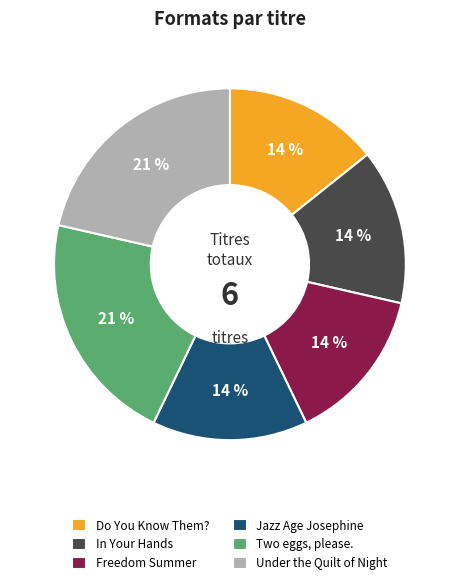

Is there any slice that represents more than half of the pie?

No